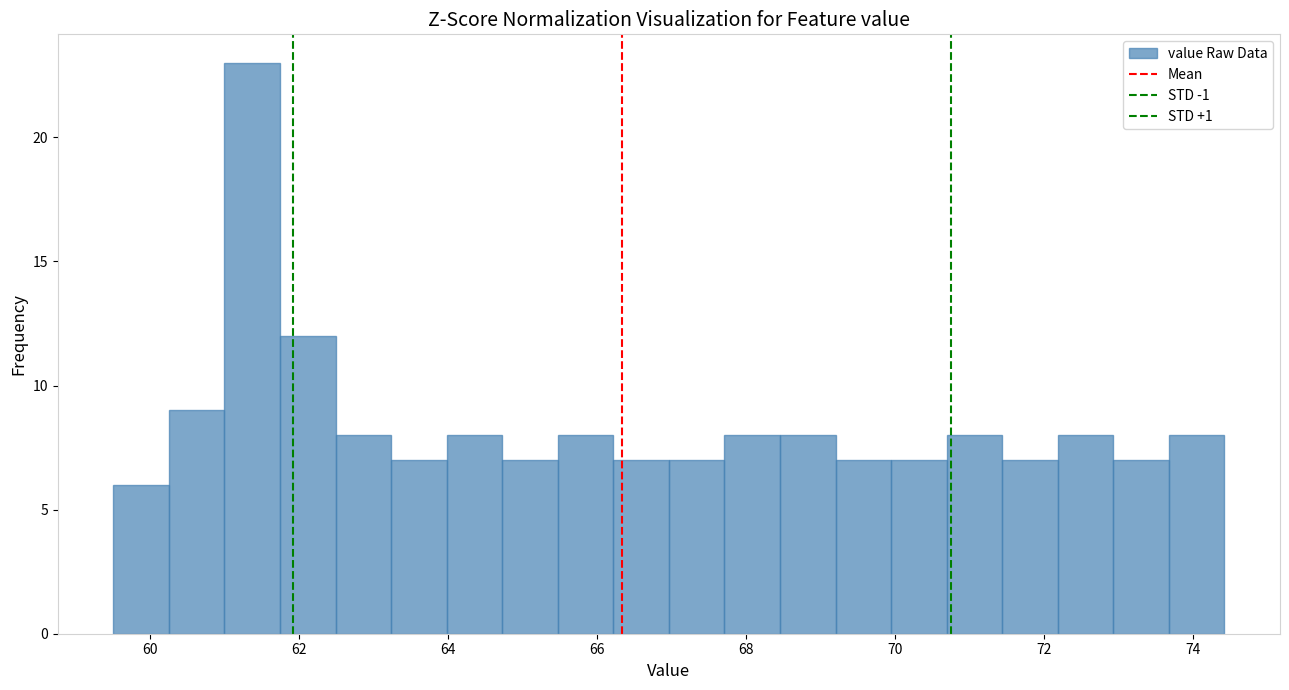

Read against the x-axis, roughly where is the centre of the tallest bar?

61.4